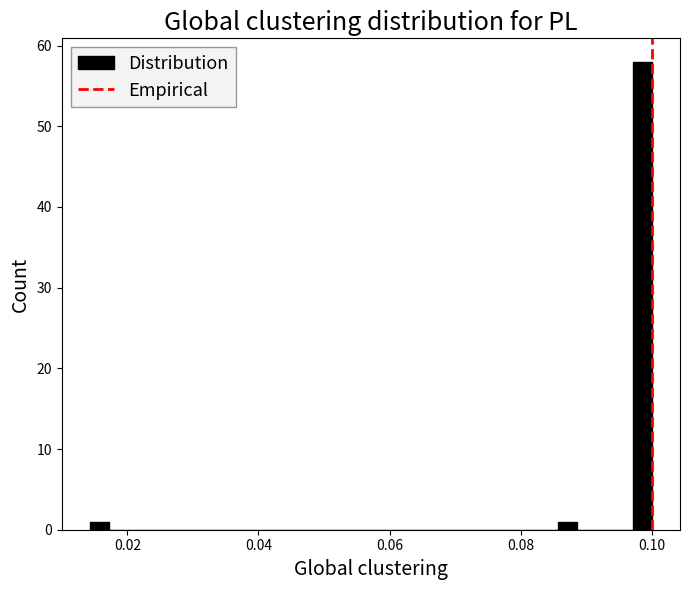

Around what value on the x-axis is the tallest bar? Give the approximate position of its centre, as read against the axis.

0.098